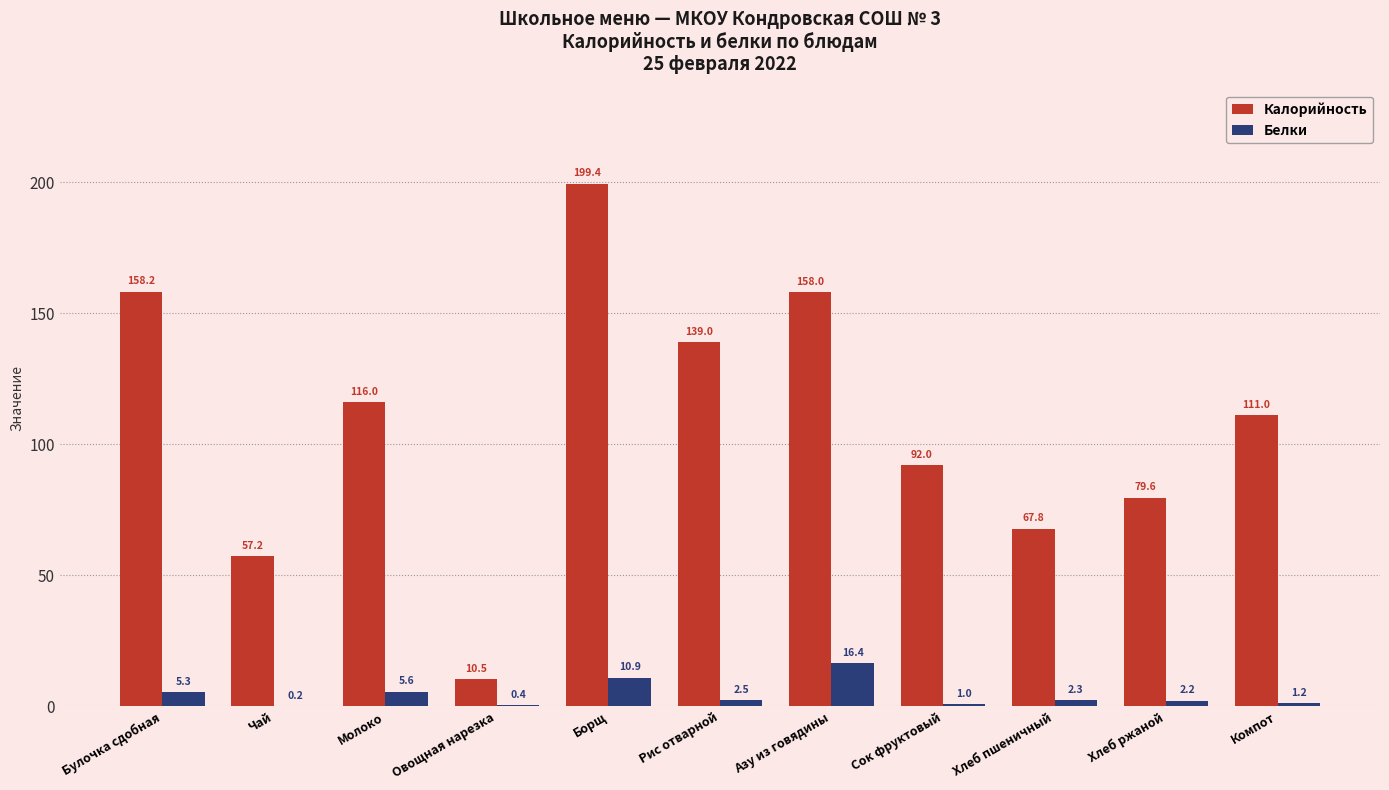

How many values in the Белки series exceed 2?

7